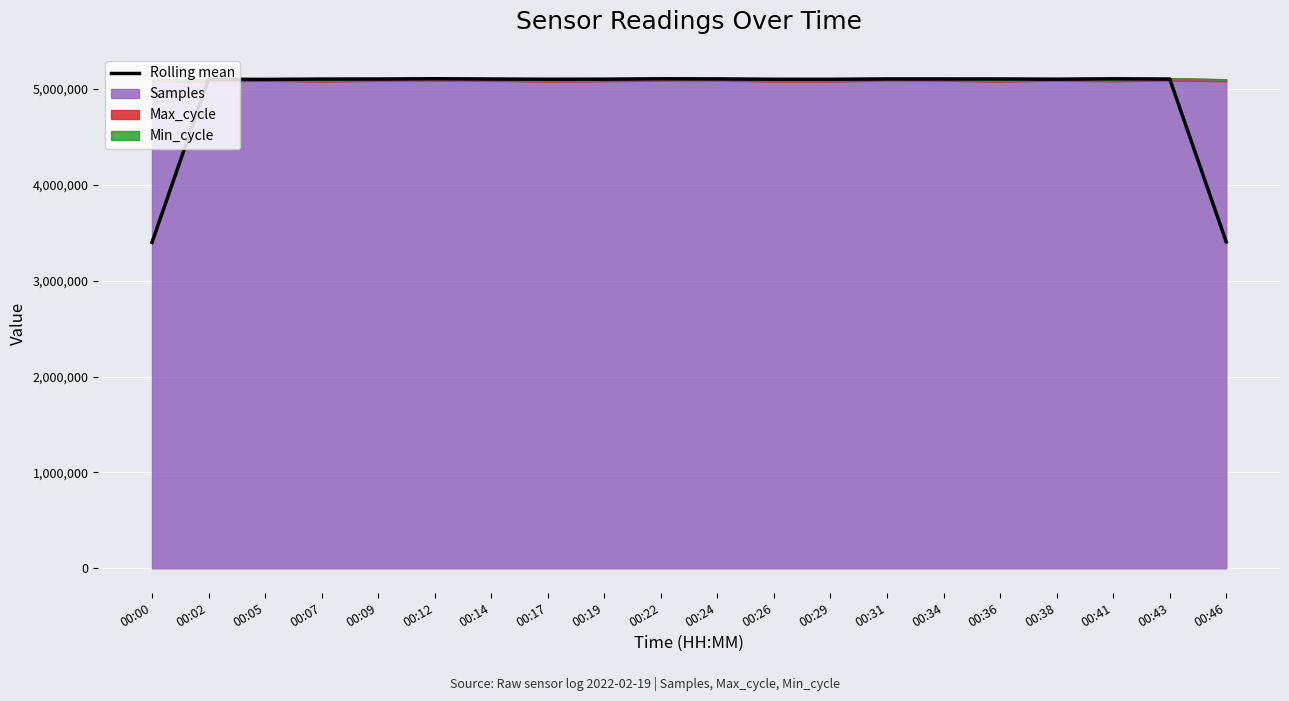

Where is the first local minimum?

00:05